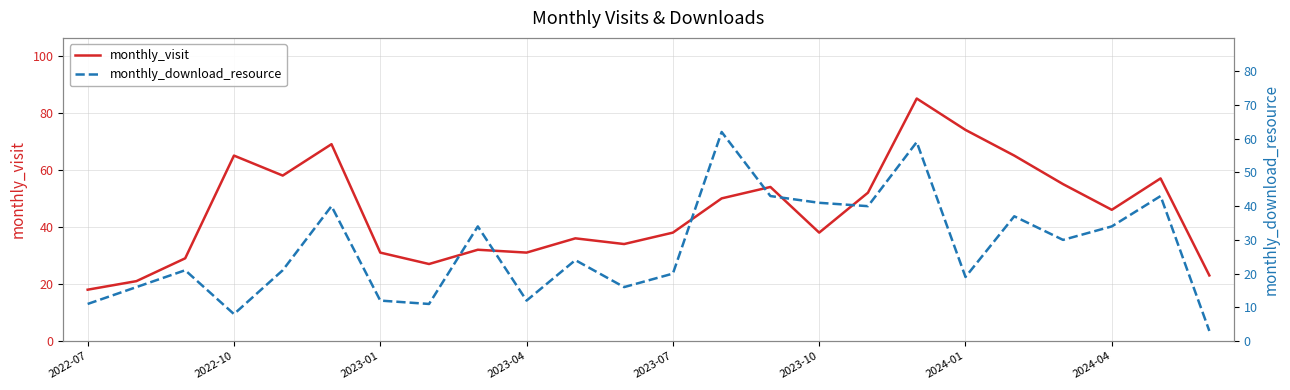

What is the minimum value for monthly_download_resource?

3